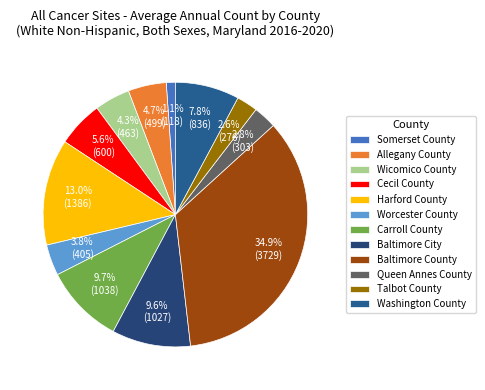

What is the total percentage of Worcester County and Somerset County?

4.9%